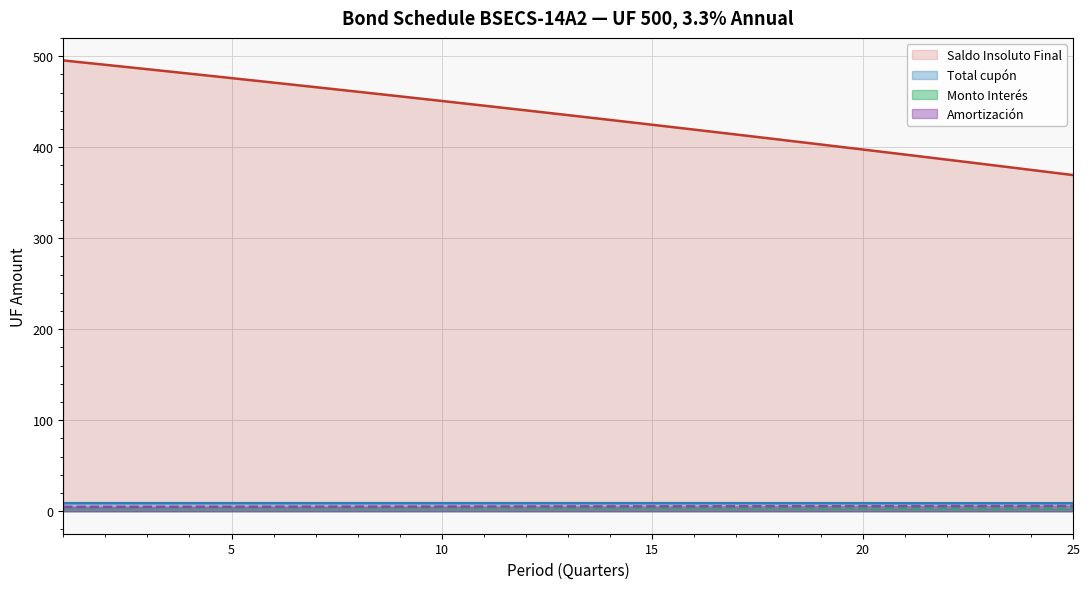

At which label does Monto Interés reach its peak?

1